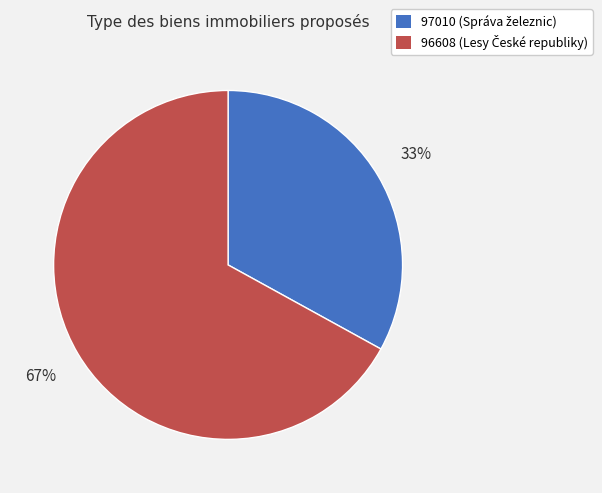

To the nearest percent, what is the difference between the largest and smallest slice percentages?

34%